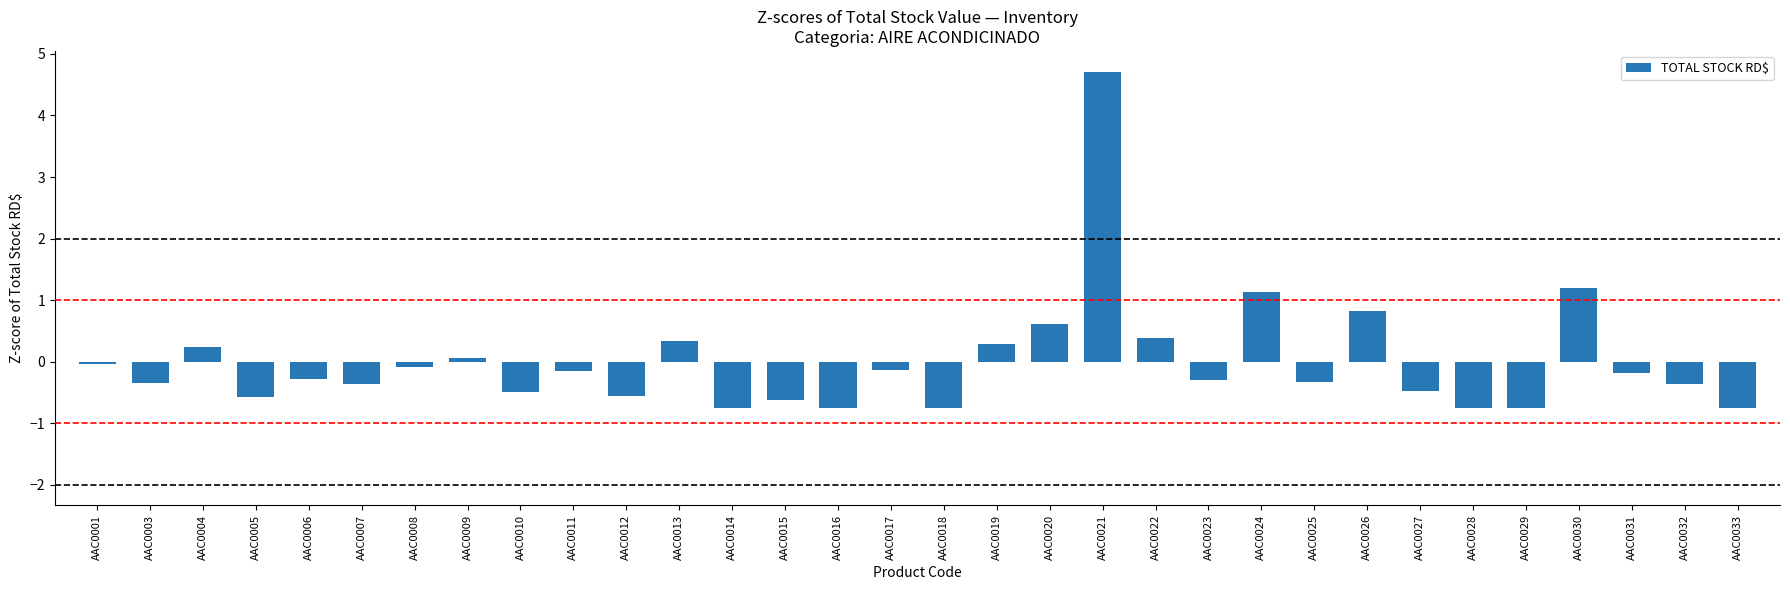

What is the change in value from AAC0012 to AAC0023?

+0.3